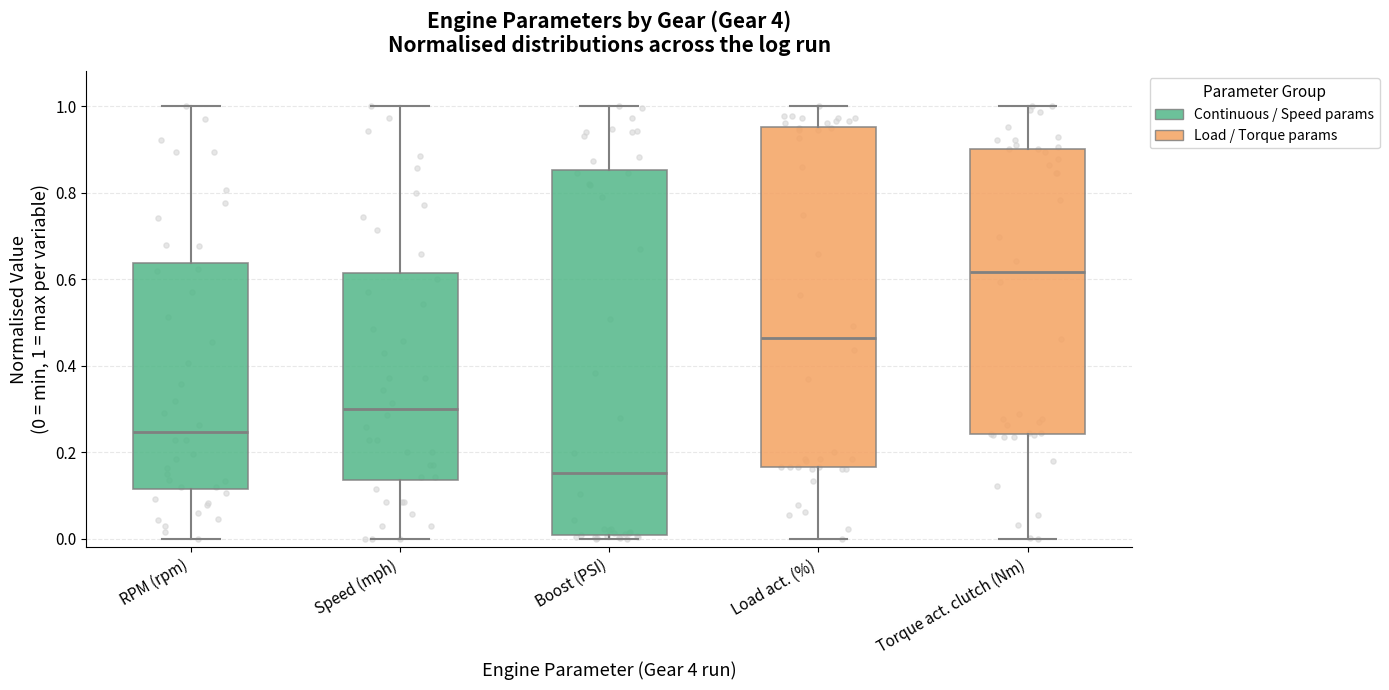

Which box is the tallest, from its lower edge to its upper edge?

Boost (PSI)